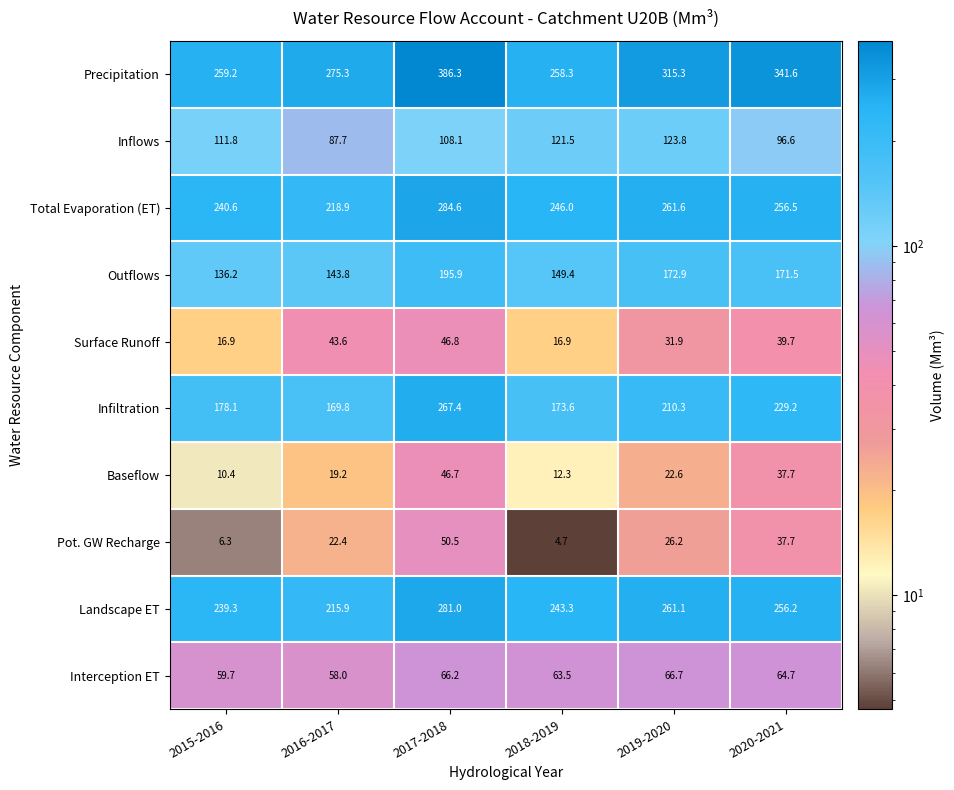

What is the sum of the Total Evaporation (ET) values at 2015-2016 and 2016-2017?

459.5